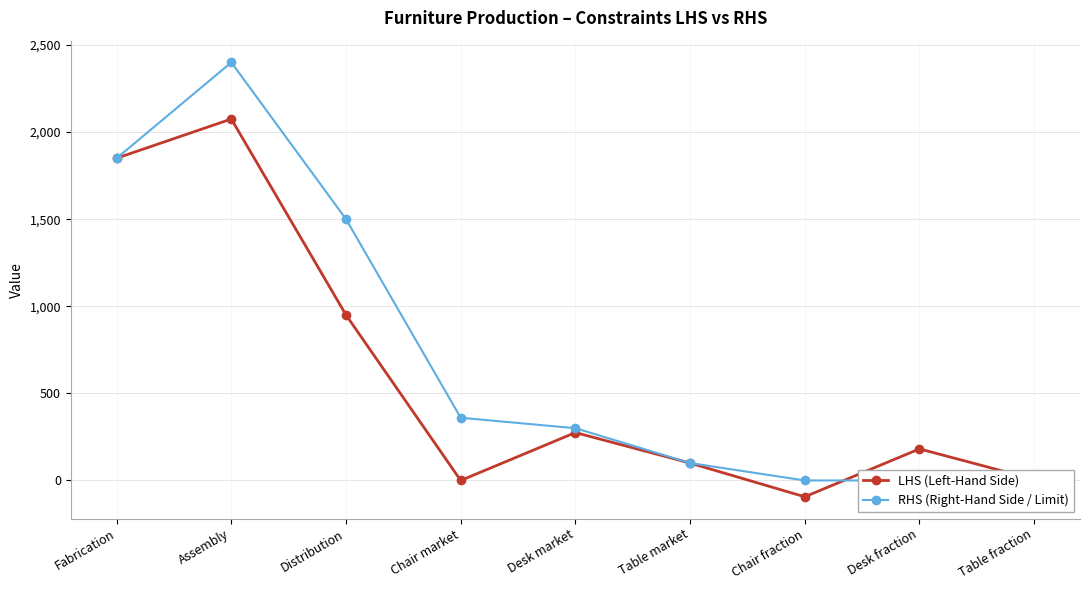

What is the total value across all series at Table fraction?

6.2